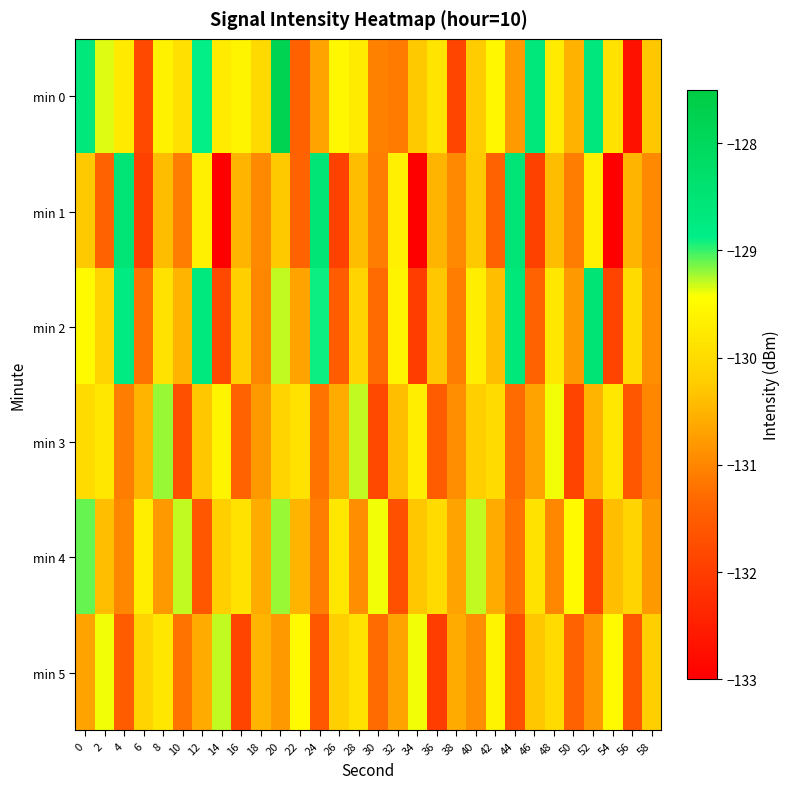

How many series are shown in this chart?

6